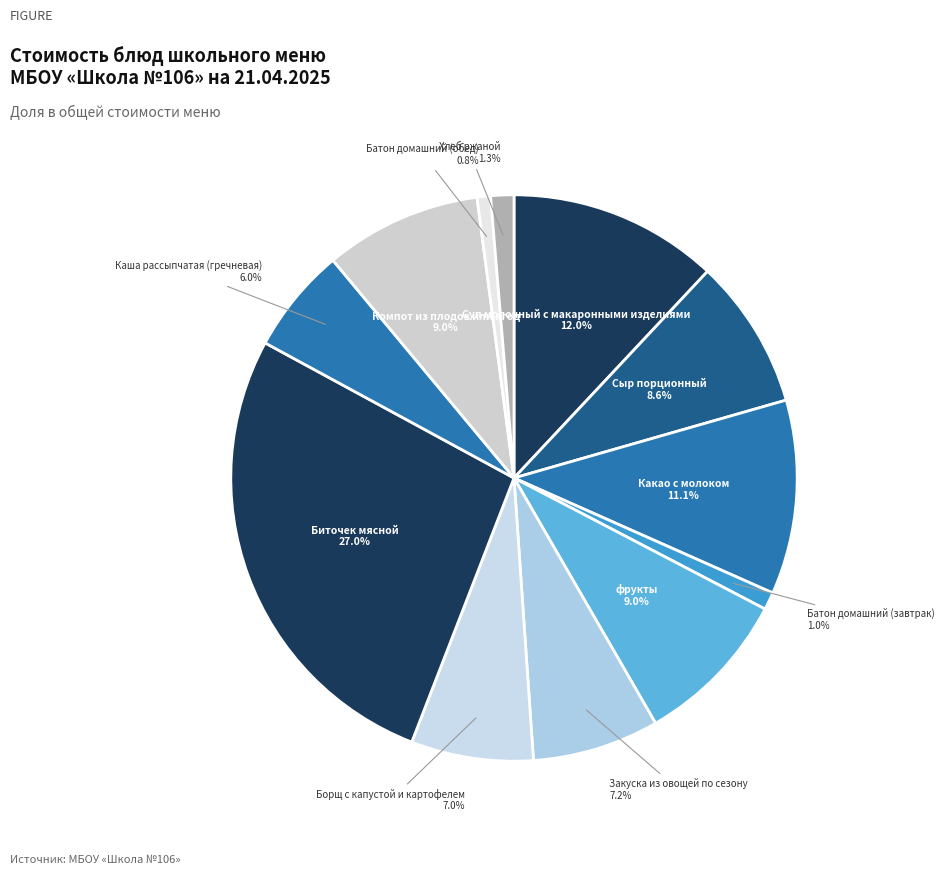

To the nearest percent, what portion does Борщ с капустой и картофелем represent?

7%